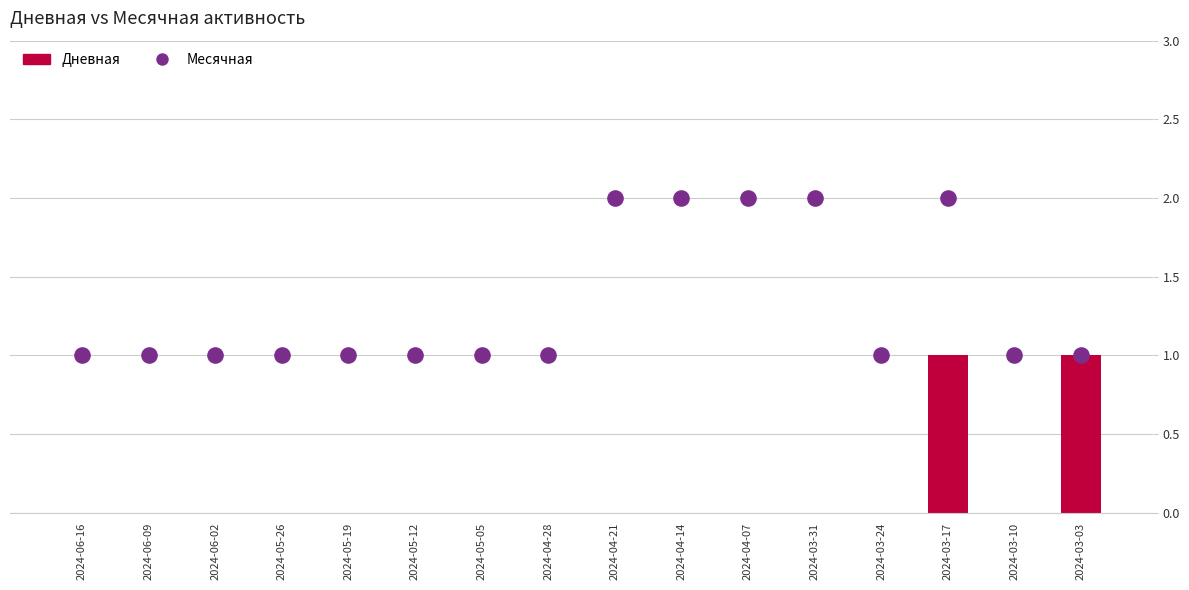

At how many categories does at least one series exceed 1?

5